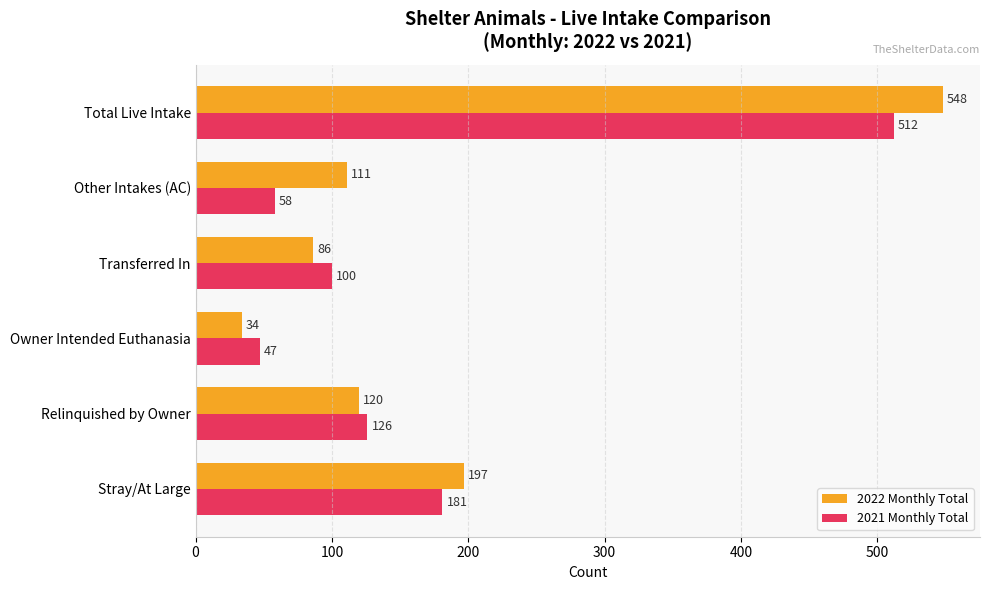

Rank the series by their average value, from highest to lowest.

2022 Monthly Total, 2021 Monthly Total